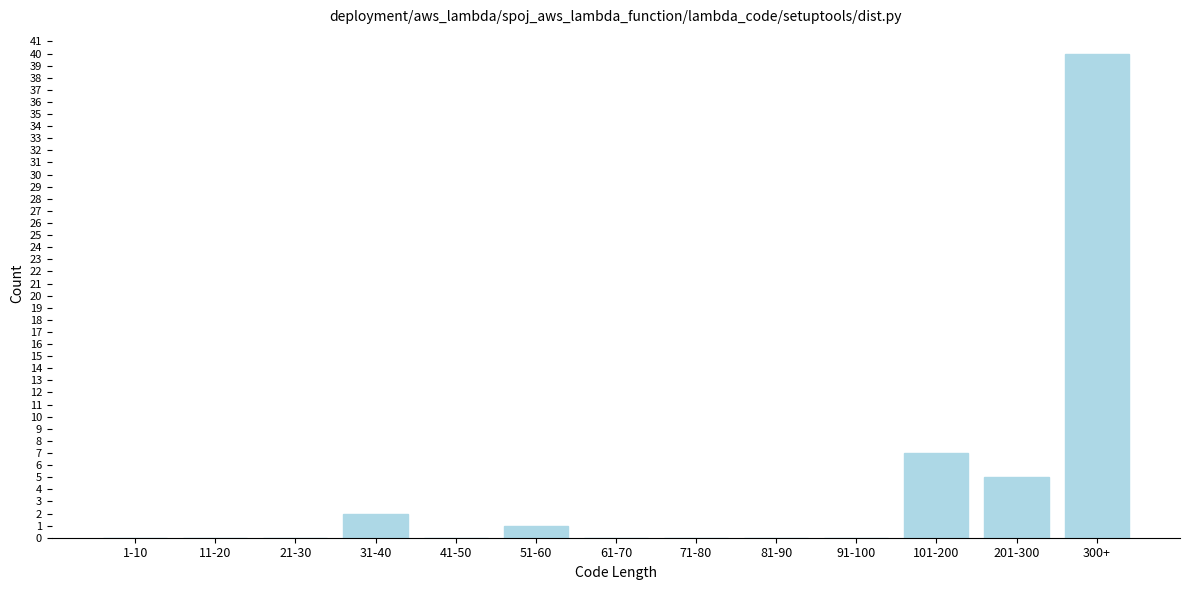

Reading left to right, what are all the values shown in this chart?

1-10=0	11-20=0	21-30=0	31-40=2	41-50=0	51-60=1	61-70=0	71-80=0	81-90=0	91-100=0	101-200=7	201-300=5	300+=40